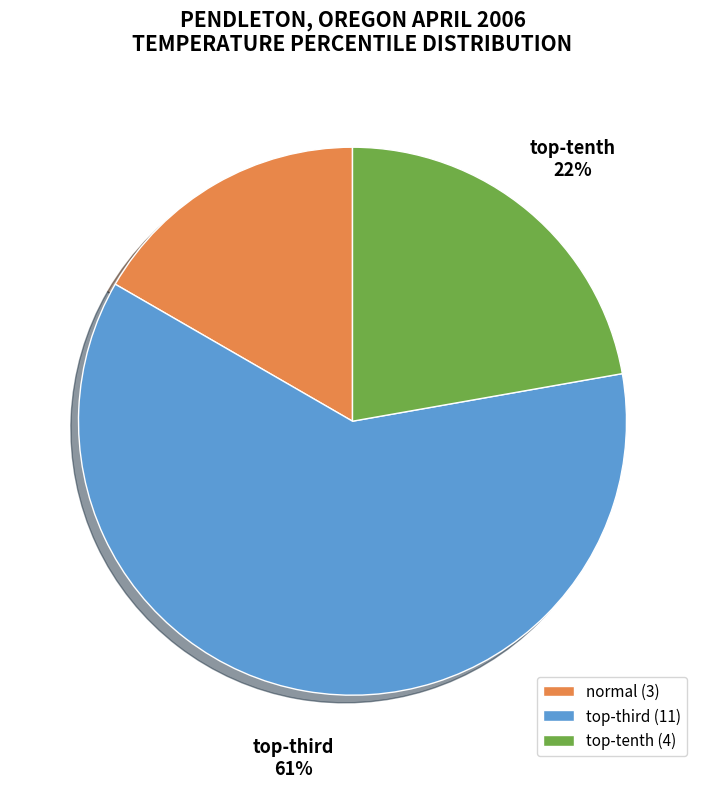

What percentage is the normal slice, to the nearest percent?

17%